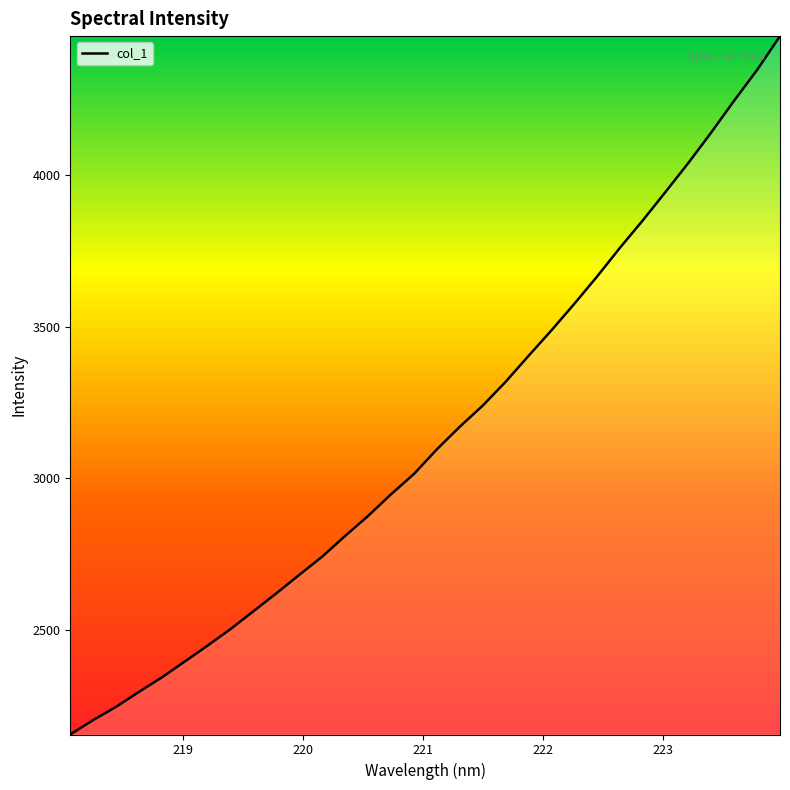

What is the difference between the maximum and minimum values?

2302.0